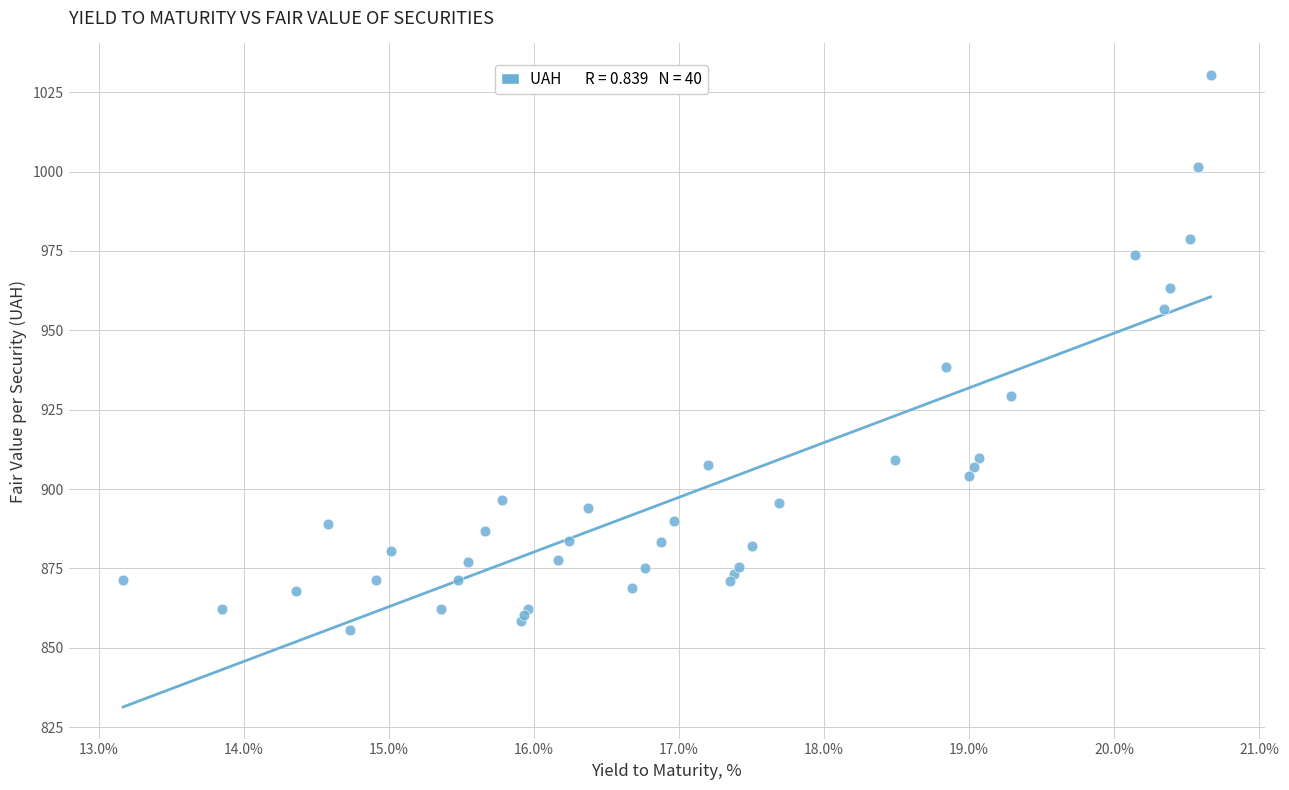

What Y value in the scatter plot is closest to 943?

938.4